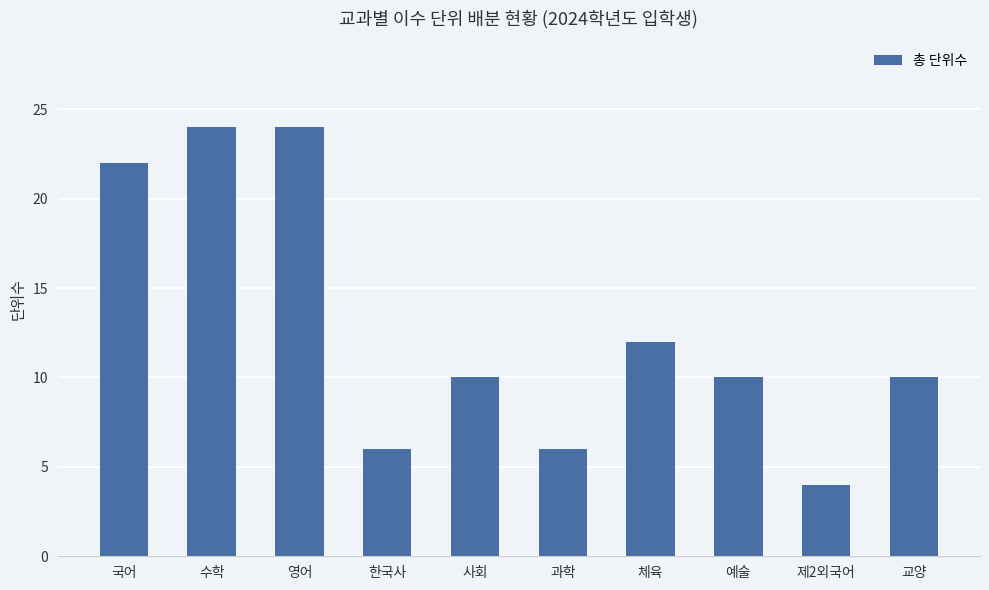

What is the change in value from 수학 to 체육?

-12